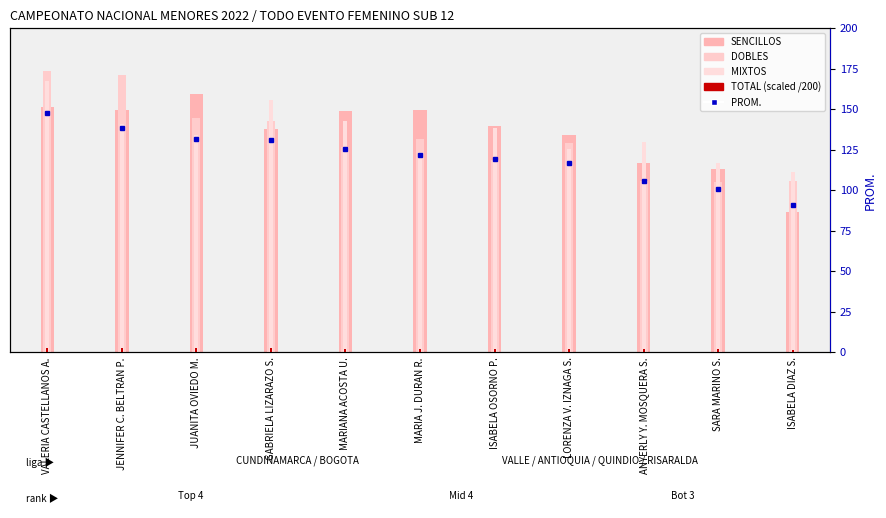

At which label does TOTAL (scaled) reach its minimum?

ISABELA DIAZ S.